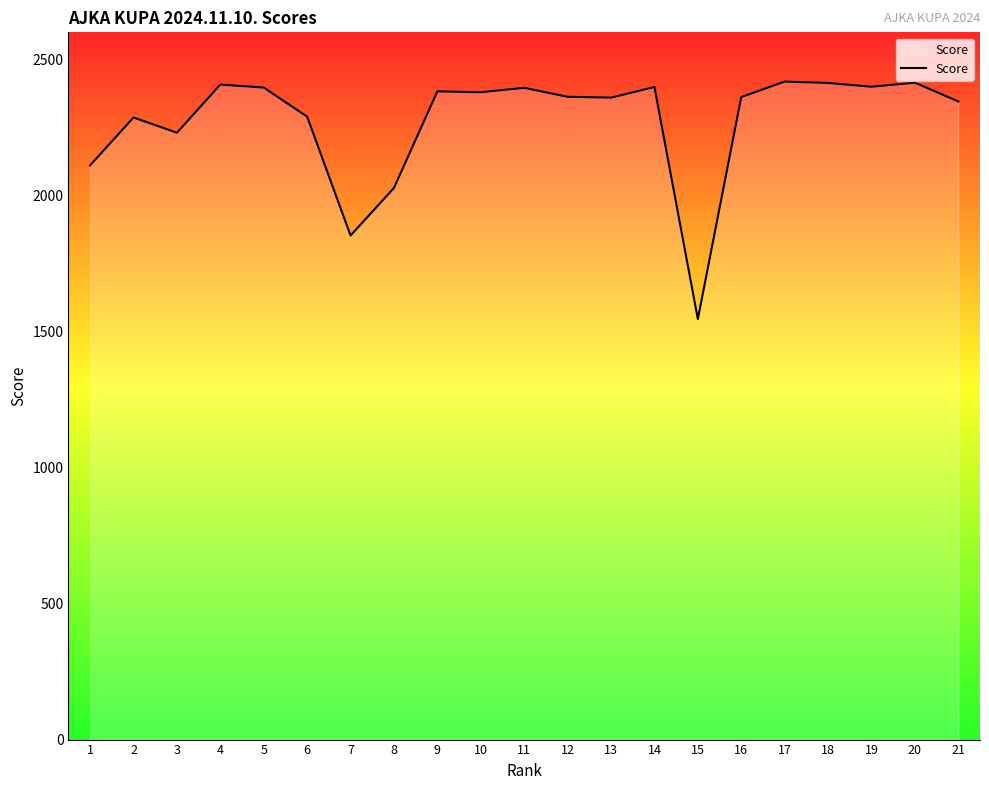

What is the maximum value shown in the chart?

2419